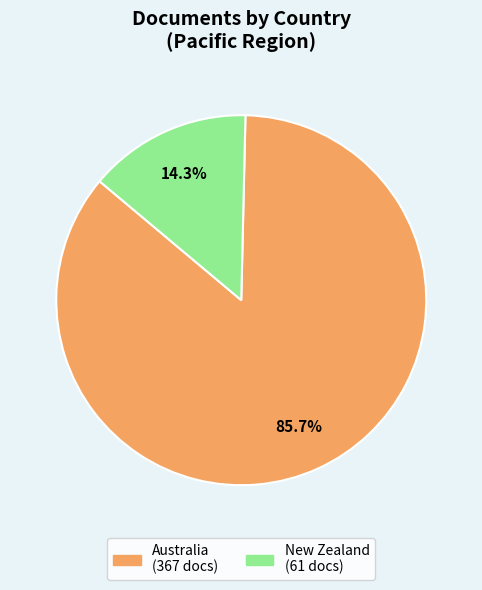

How many slices are in this pie chart?

2